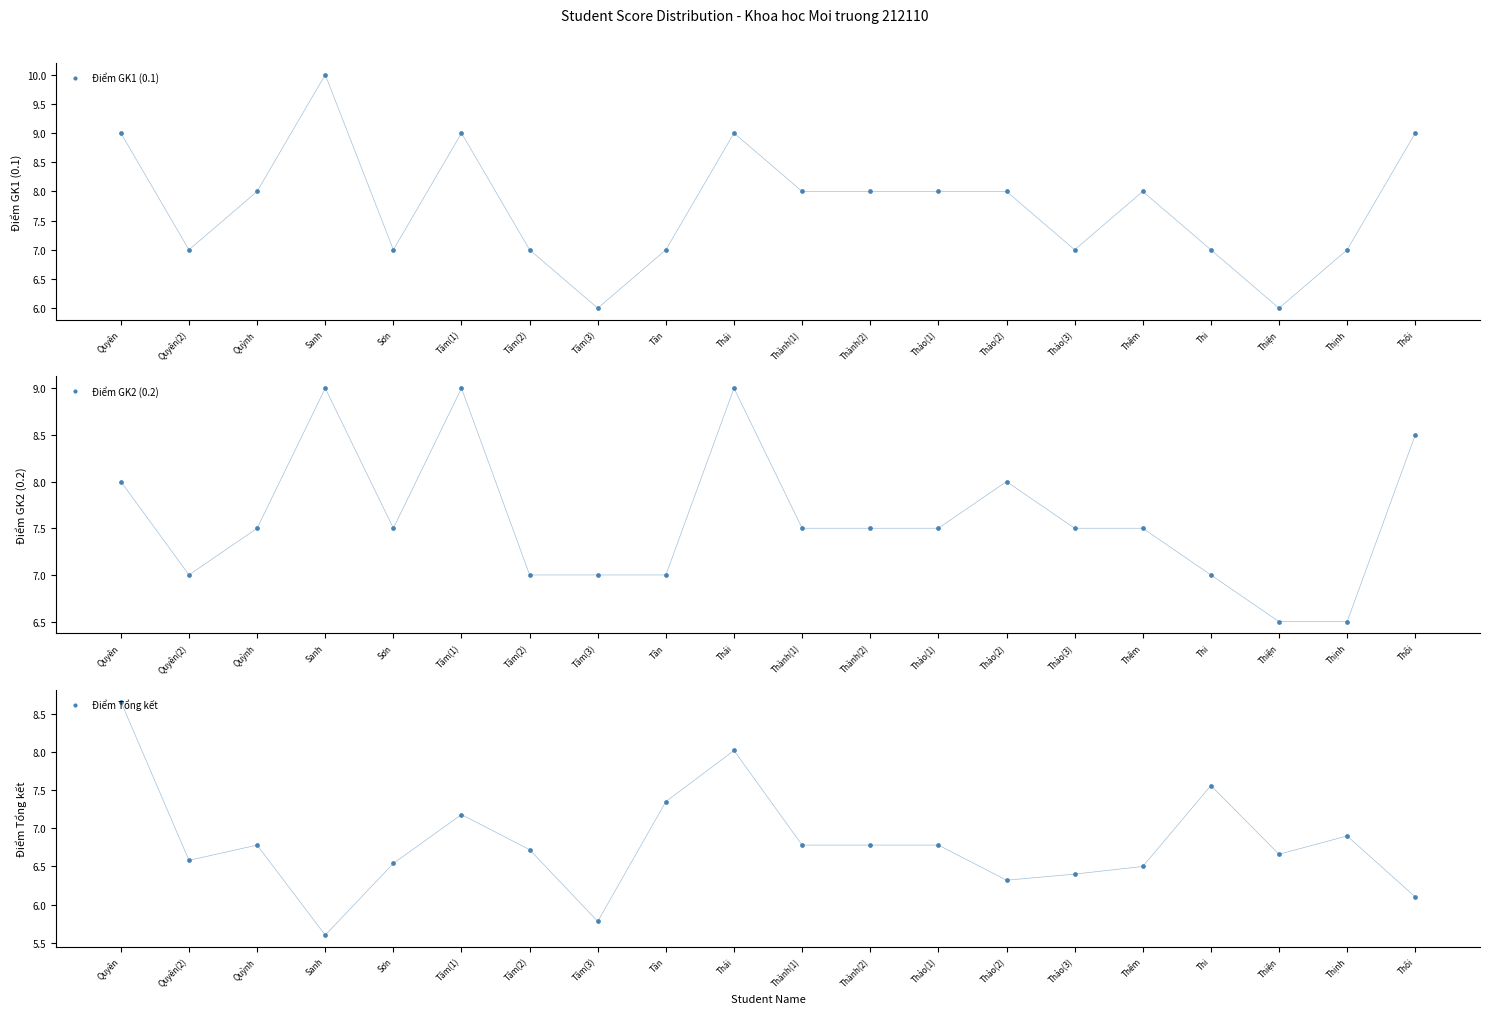

What are all the series names shown in the legend?

Điểm GK1 (0.1), Điểm GK2 (0.2), Điểm Tổng kết